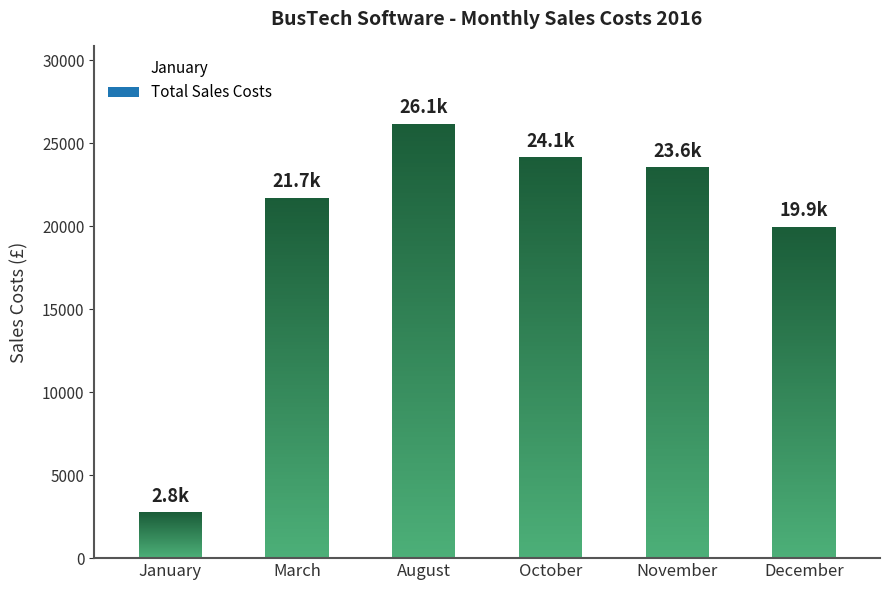

What position from the left is October?

4